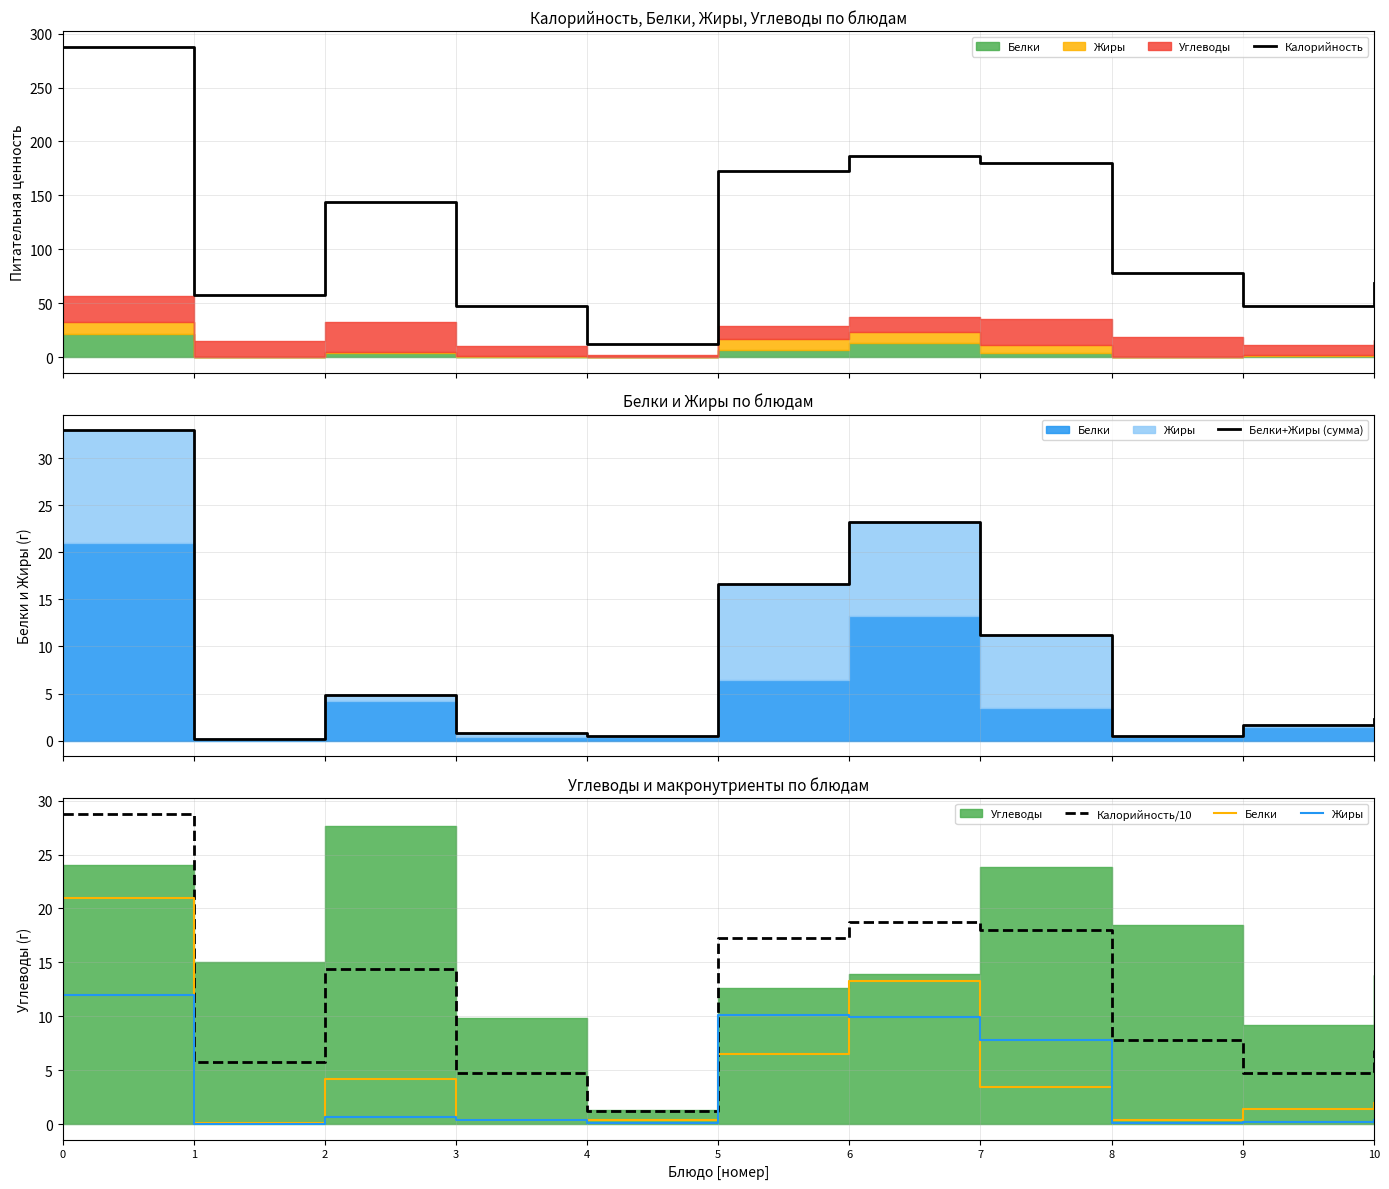

What is the value of the Белки+Жиры (сумма) point at the 6th from the left?

16.6